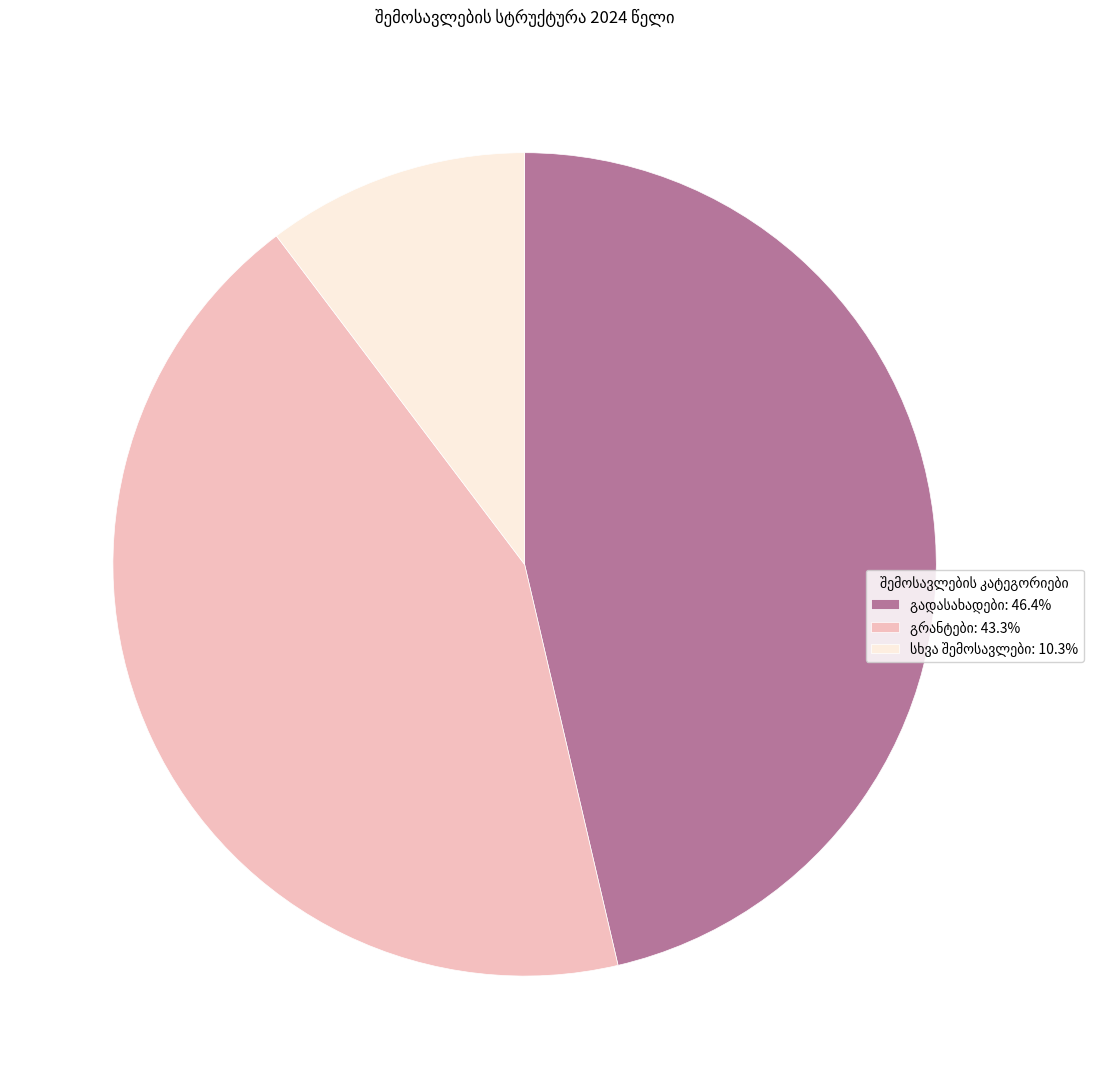

Is there a majority slice in this chart?

No